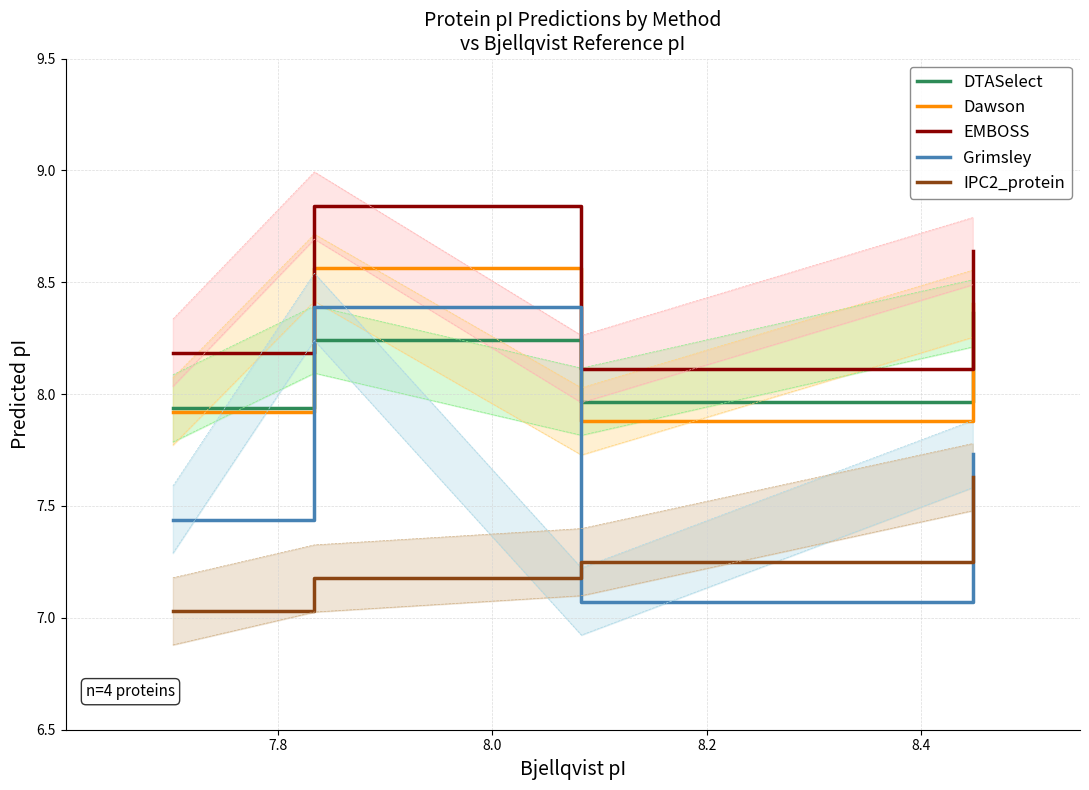

True or false: Dawson has more than 0 interior local peaks.

True